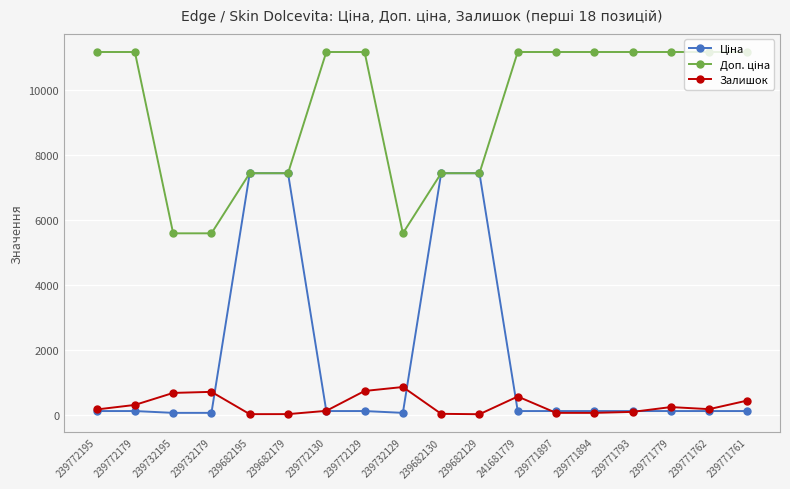

What is the maximum value for Залишок?

852.0